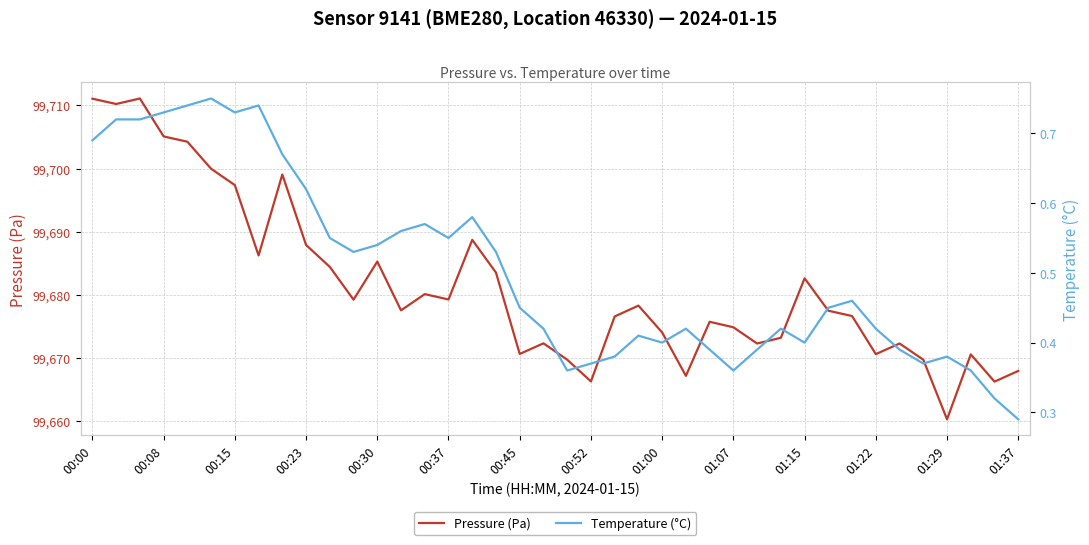

What is the smallest value displayed?

0.3